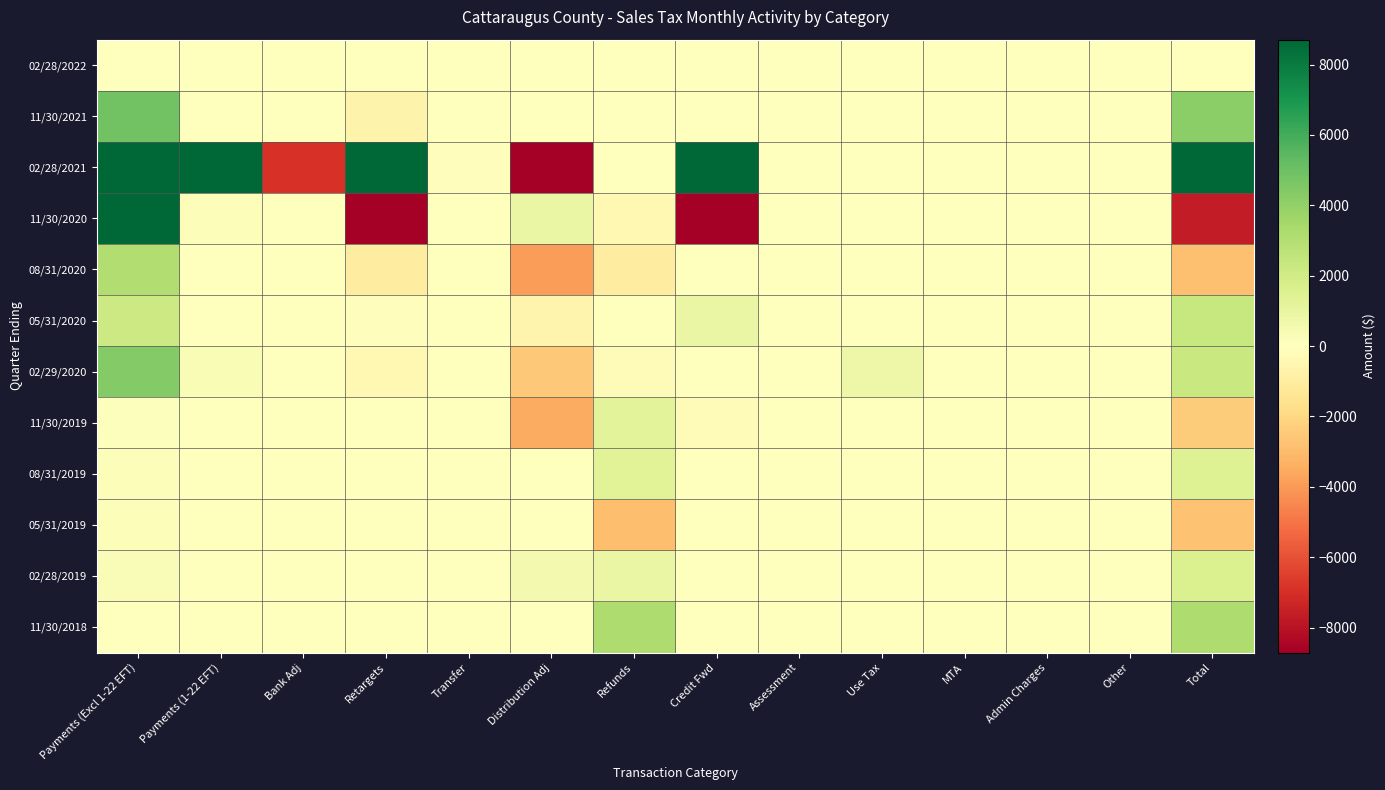

Reading right to left, extract all data points from this chart.

02/28/2022: Total=0.4	Other=0.0	Admin Charges=0.0	MTA=0.0	Use Tax=0.0	Assessment=0.0	Credit Fwd=0.1	Refunds=0.0	Distribution Adj=0.0	Transfer=0.0	Retargets=0.0	Bank Adj=0.0	Payments (1-22 EFT)=0.0	Payments (Excl 1-22 EFT)=0.0
11/30/2021: Total=4190.1	Other=0.0	Admin Charges=0.0	MTA=0.0	Use Tax=0.0	Assessment=0.0	Credit Fwd=0.0	Refunds=0.0	Distribution Adj=0.0	Transfer=0.0	Retargets=-660.4	Bank Adj=0.0	Payments (1-22 EFT)=0.0	Payments (Excl 1-22 EFT)=4850.5
02/28/2021: Total=2949865.4	Other=0.0	Admin Charges=0.0	MTA=0.0	Use Tax=0.0	Assessment=-46.8	Credit Fwd=22022.6	Refunds=-13.5	Distribution Adj=-18096.7	Transfer=-81.6	Retargets=9264.1	Bank Adj=-6873.8	Payments (1-22 EFT)=1292195.1	Payments (Excl 1-22 EFT)=1651495.8
11/30/2020: Total=-7674.1	Other=0.0	Admin Charges=0.0	MTA=0.0	Use Tax=0.0	Assessment=0.0	Credit Fwd=-20775.4	Refunds=-405.8	Distribution Adj=926.4	Transfer=-43.5	Retargets=-23210.3	Bank Adj=-7.1	Payments (1-22 EFT)=168.8	Payments (Excl 1-22 EFT)=35672.7
08/31/2020: Total=-2845.8	Other=0.0	Admin Charges=0.0	MTA=0.0	Use Tax=0.0	Assessment=0.0	Credit Fwd=-26.0	Refunds=-1001.3	Distribution Adj=-3902.4	Transfer=0.0	Retargets=-1014.4	Bank Adj=-1.1	Payments (1-22 EFT)=0.0	Payments (Excl 1-22 EFT)=3099.4
05/31/2020: Total=2341.8	Other=0.0	Admin Charges=0.0	MTA=0.0	Use Tax=0.0	Assessment=0.0	Credit Fwd=898.0	Refunds=-23.8	Distribution Adj=-553.2	Transfer=0.0	Retargets=-120.2	Bank Adj=-1.0	Payments (1-22 EFT)=0.0	Payments (Excl 1-22 EFT)=2142.0
02/29/2020: Total=2307.9	Other=0.0	Admin Charges=0.0	MTA=0.0	Use Tax=774.4	Assessment=0.0	Credit Fwd=-6.7	Refunds=-186.5	Distribution Adj=-2557.4	Transfer=0.0	Retargets=-395.7	Bank Adj=-6.3	Payments (1-22 EFT)=285.7	Payments (Excl 1-22 EFT)=4400.3
11/30/2019: Total=-2382.1	Other=0.0	Admin Charges=0.0	MTA=0.0	Use Tax=0.0	Assessment=0.0	Credit Fwd=-248.0	Refunds=1284.7	Distribution Adj=-3507.5	Transfer=0.0	Retargets=0.8	Bank Adj=-0.2	Payments (1-22 EFT)=0.0	Payments (Excl 1-22 EFT)=88.0
08/31/2019: Total=1442.8	Other=0.0	Admin Charges=0.0	MTA=0.0	Use Tax=0.0	Assessment=0.0	Credit Fwd=5.2	Refunds=1332.7	Distribution Adj=-31.7	Transfer=0.0	Retargets=-1.4	Bank Adj=-0.1	Payments (1-22 EFT)=0.0	Payments (Excl 1-22 EFT)=138.2
05/31/2019: Total=-2727.6	Other=0.0	Admin Charges=0.0	MTA=0.0	Use Tax=0.0	Assessment=0.0	Credit Fwd=-0.5	Refunds=-2909.2	Distribution Adj=-4.4	Transfer=0.0	Retargets=-0.6	Bank Adj=-0.1	Payments (1-22 EFT)=0.0	Payments (Excl 1-22 EFT)=187.3
02/28/2019: Total=1615.1	Other=0.0	Admin Charges=0.0	MTA=0.0	Use Tax=0.7	Assessment=0.0	Credit Fwd=0.0	Refunds=892.0	Distribution Adj=481.9	Transfer=0.0	Retargets=-13.9	Bank Adj=-1.4	Payments (1-22 EFT)=0.0	Payments (Excl 1-22 EFT)=255.7
11/30/2018: Total=3191.7	Other=0.0	Admin Charges=0.0	MTA=0.0	Use Tax=0.0	Assessment=0.0	Credit Fwd=0.0	Refunds=3138.7	Distribution Adj=-13.1	Transfer=0.0	Retargets=-0.1	Bank Adj=-0.1	Payments (1-22 EFT)=0.0	Payments (Excl 1-22 EFT)=66.2